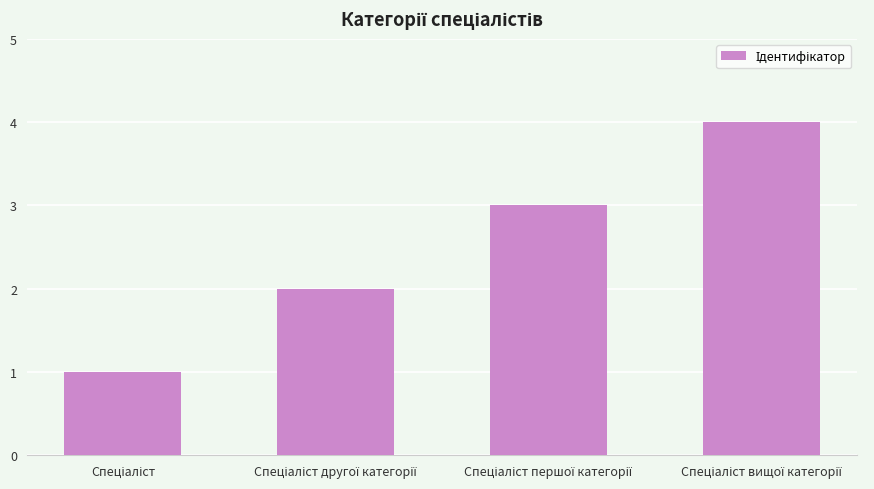

What is the difference between the maximum and minimum values?

3